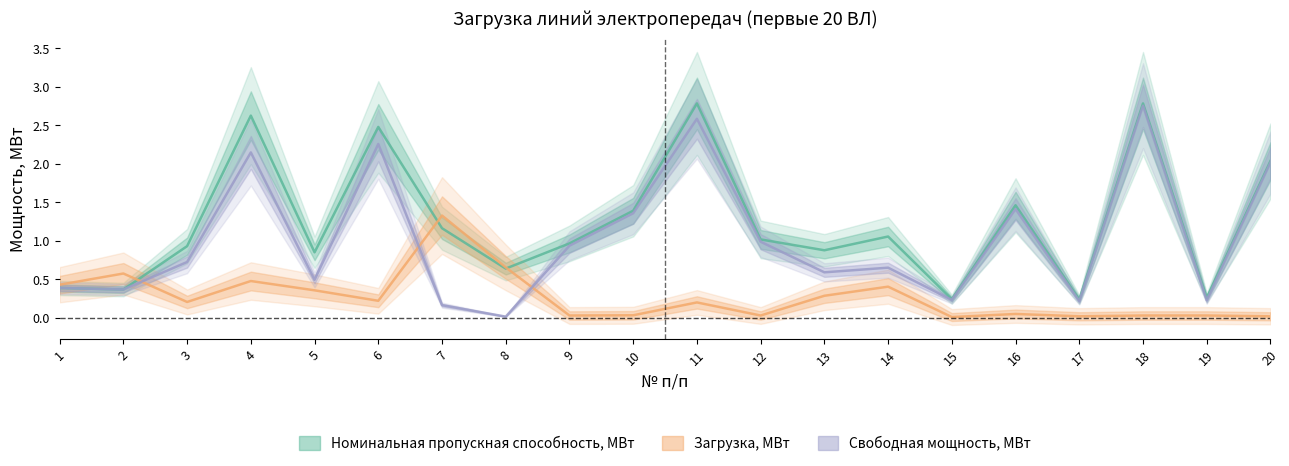

Is it true that Загрузка, МВт equals 0.3 at 11?

False